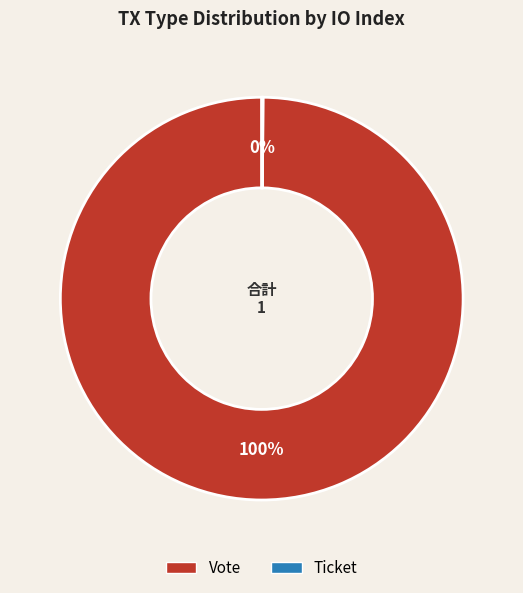

Which slice is the largest?

Vote